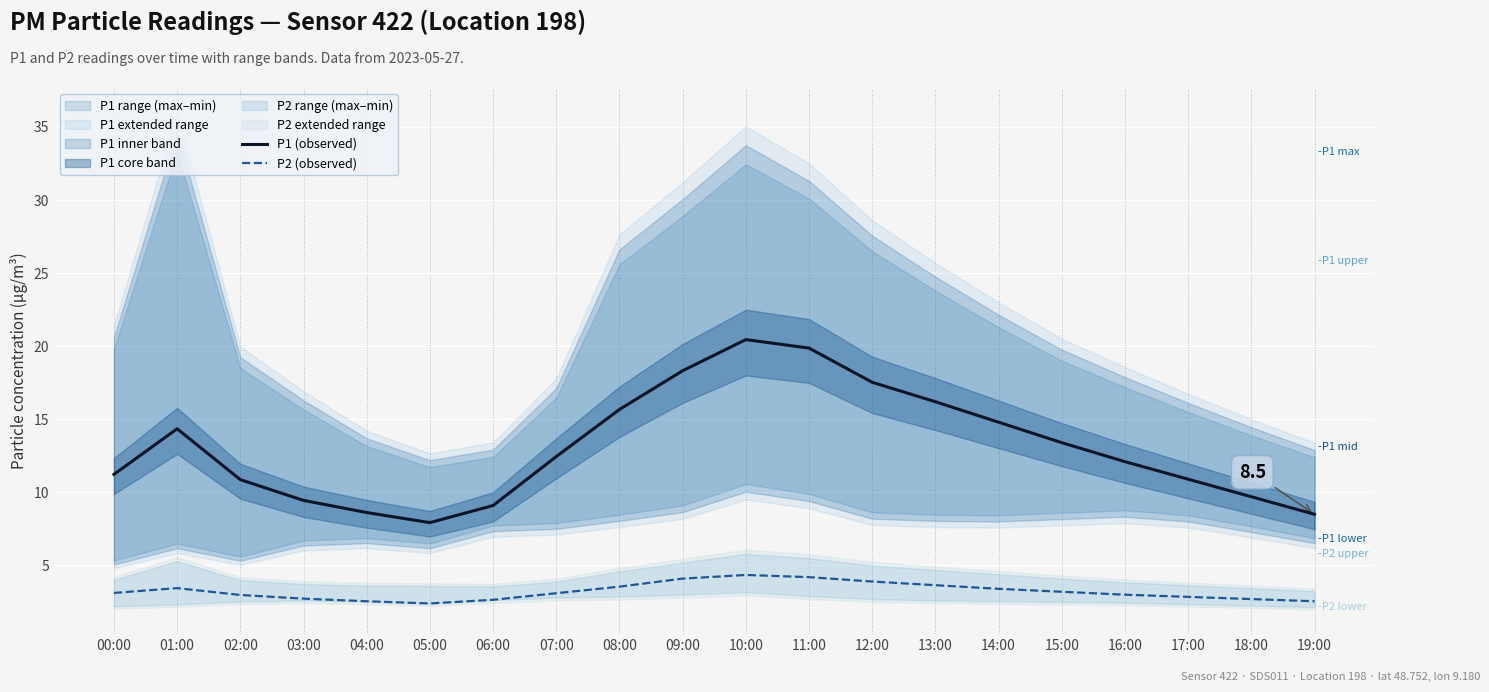

Rank the series at 14:00 from highest to lowest value.

P1 (observed), P2 (observed)